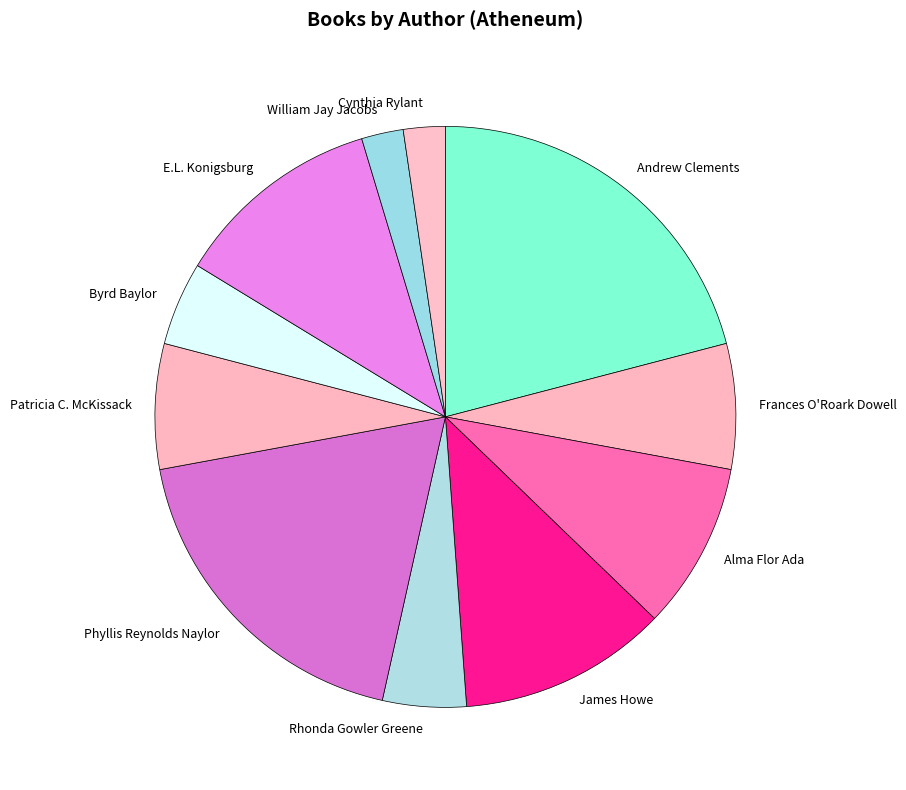

Which slice is the largest?

Andrew Clements